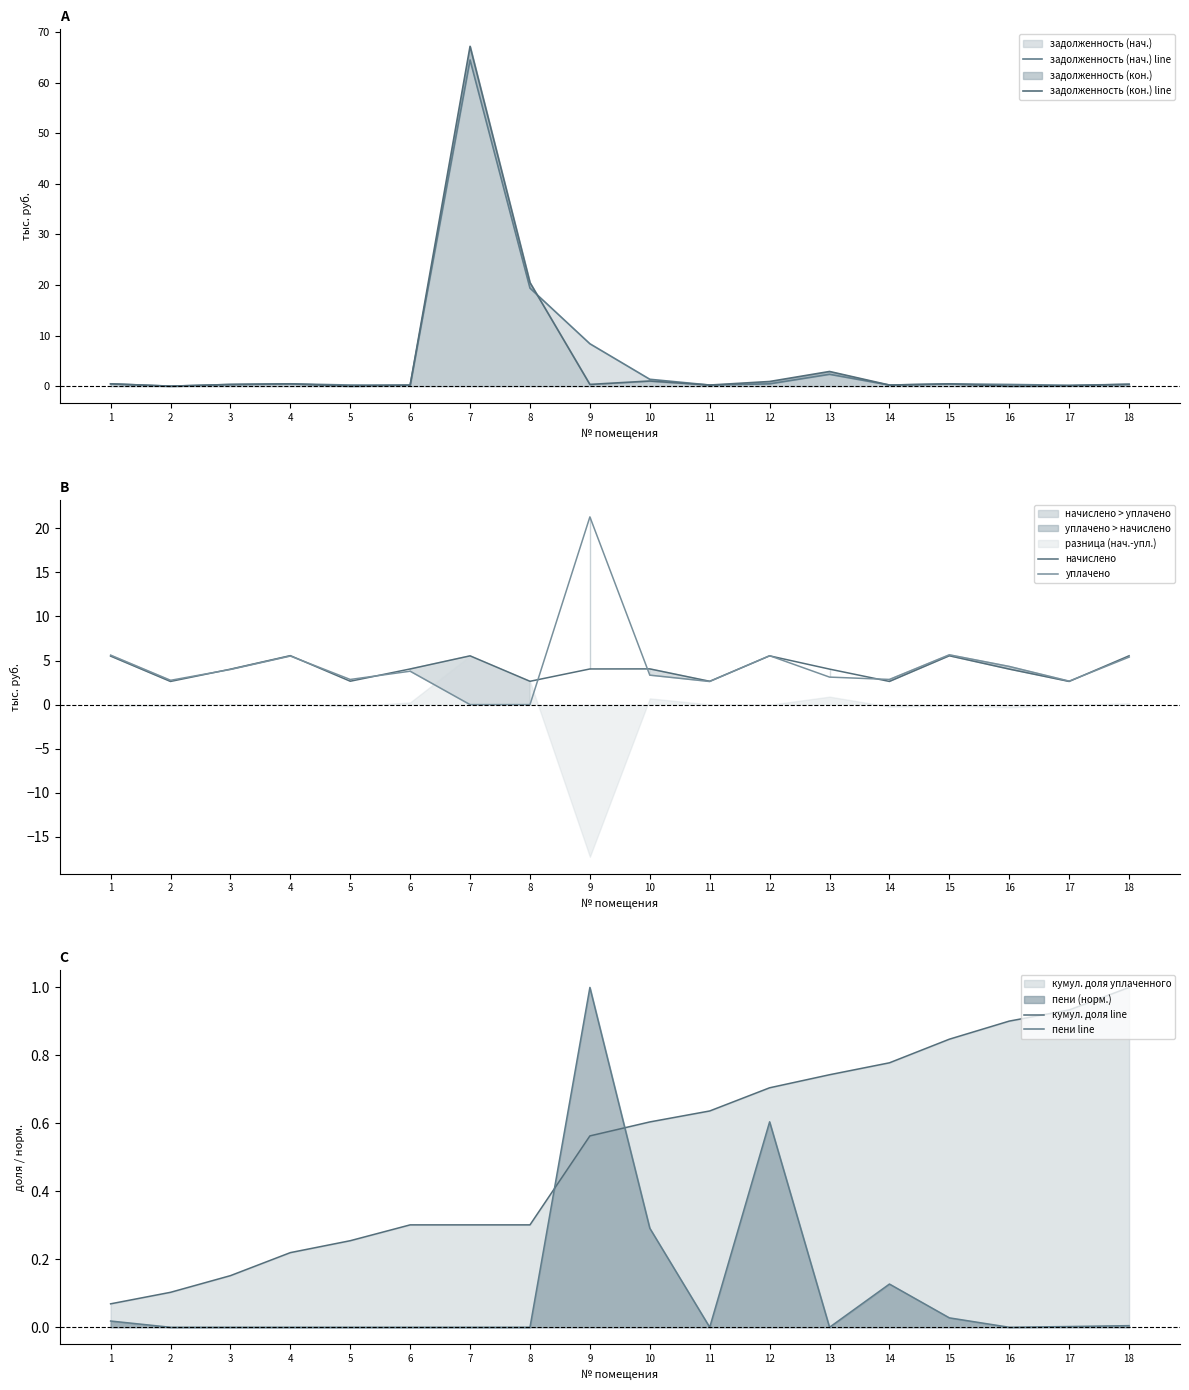

Is it true that задолженность (нач.) line equals 0.3 at 18?

True